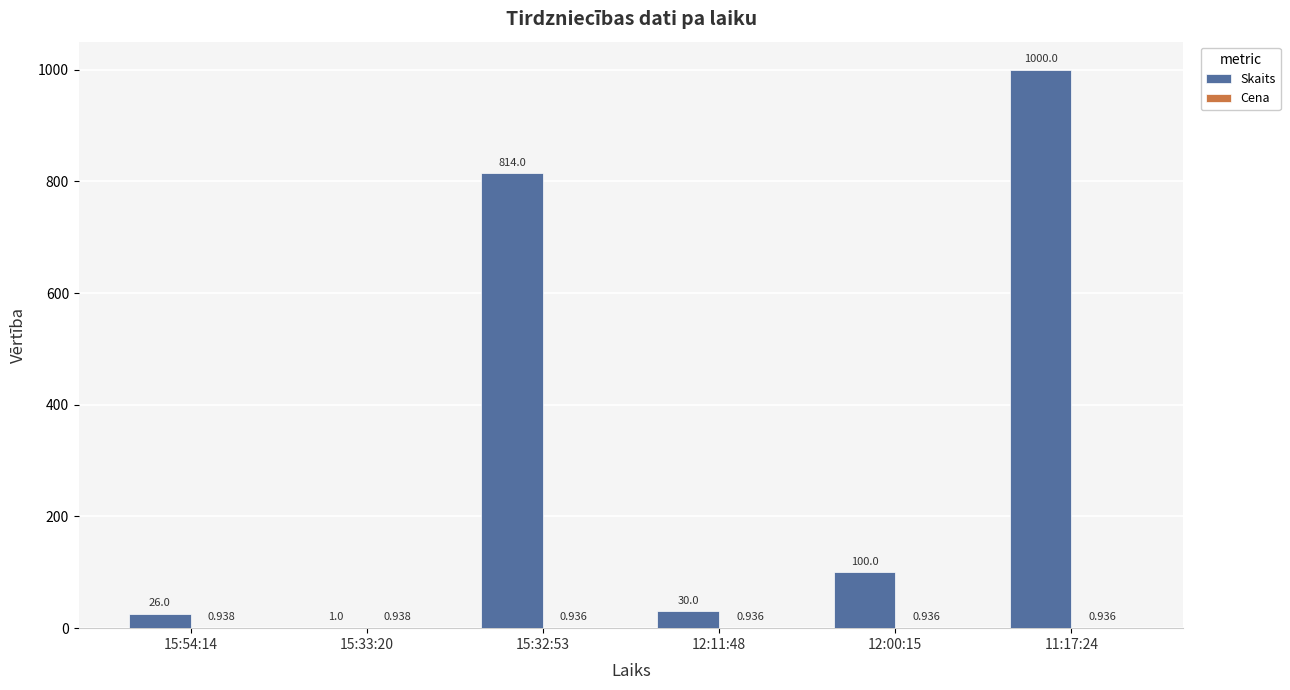

How many groups of bars are there?

6